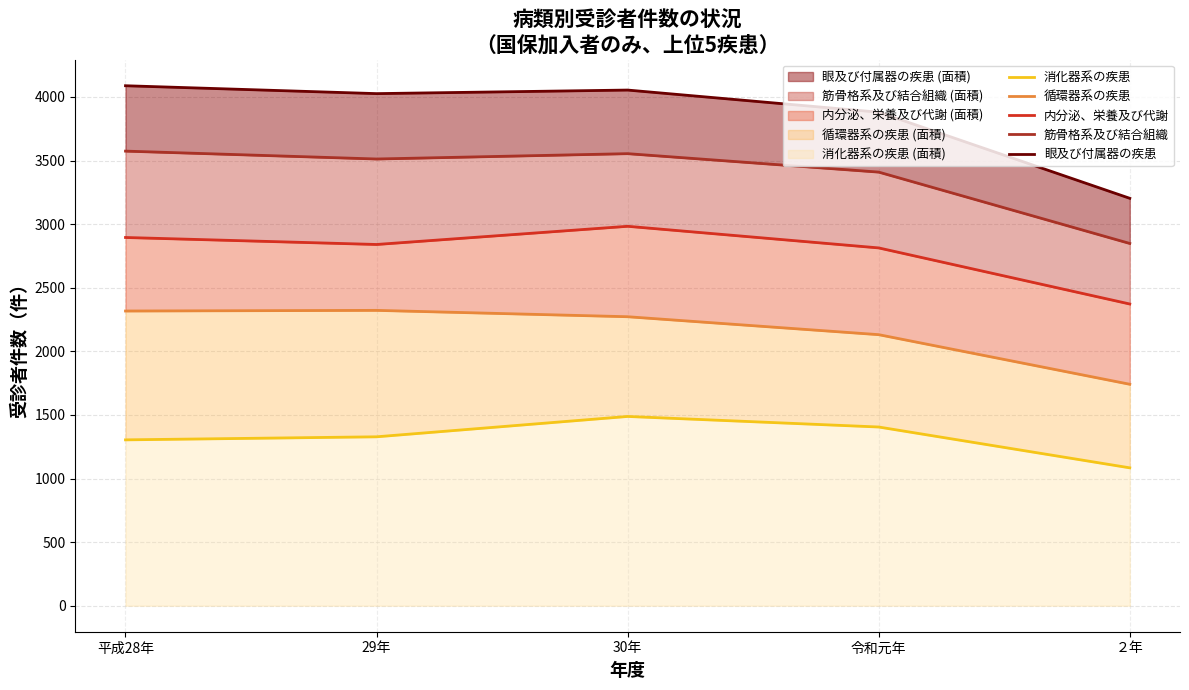

Where does the 消化器系の疾患 series first go above 1328?

30年